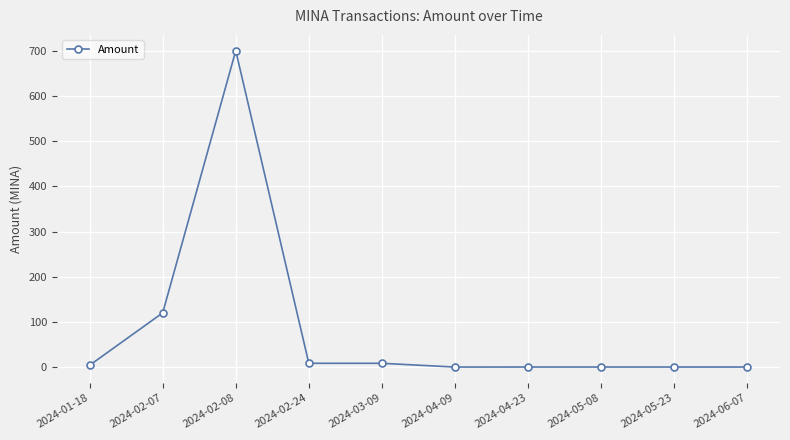

At which category does the data reach its first local peak?

2024-02-08